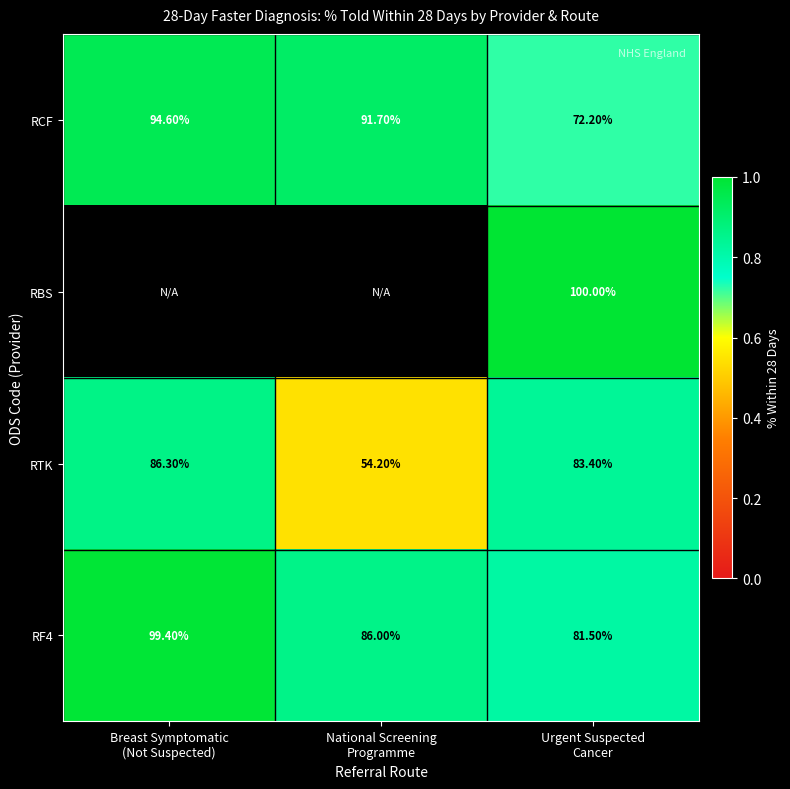

Read the RCF value at Urgent Suspected Cancer.

0.7